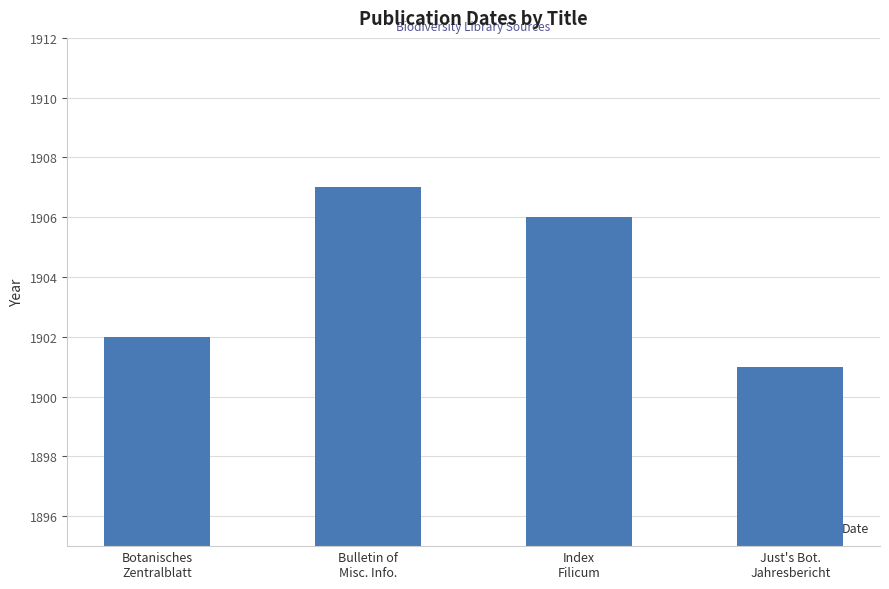

How many values are between 1902 and 1907?

3